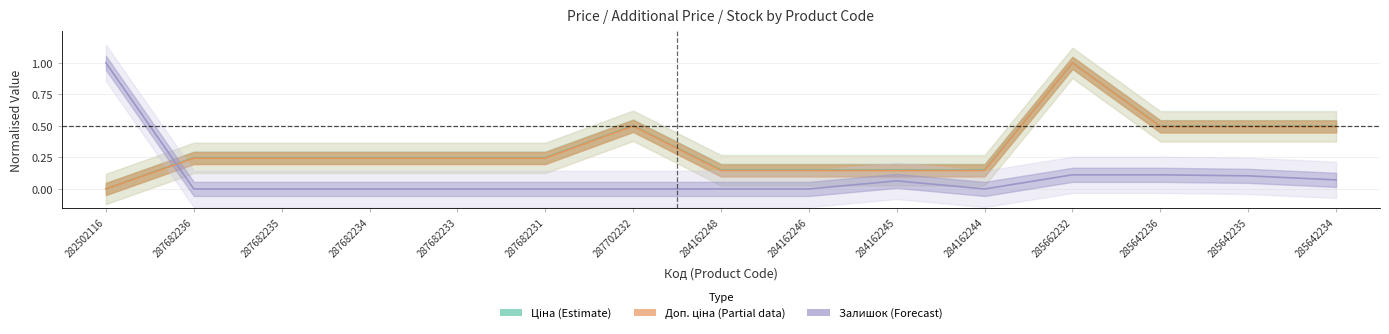

How many interior local peaks does the Ціна series have?

2